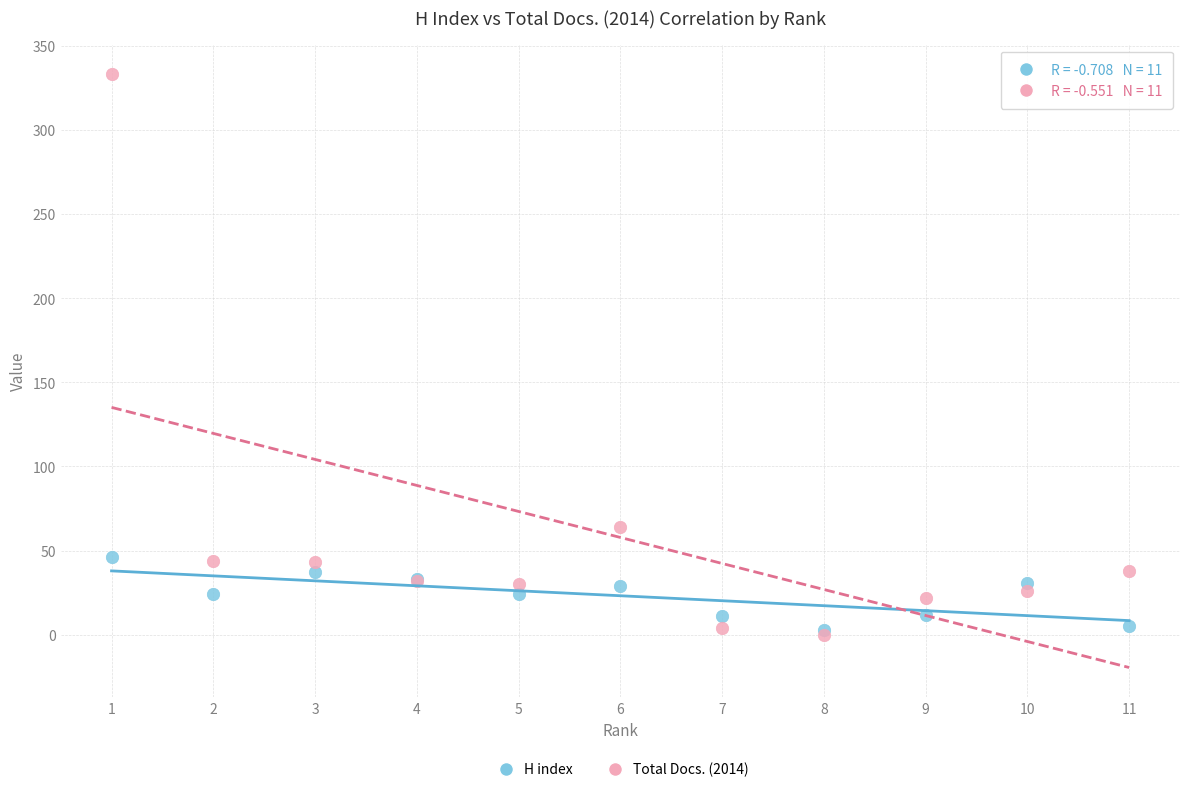

Across all series, what Y value is closest to 166?

64